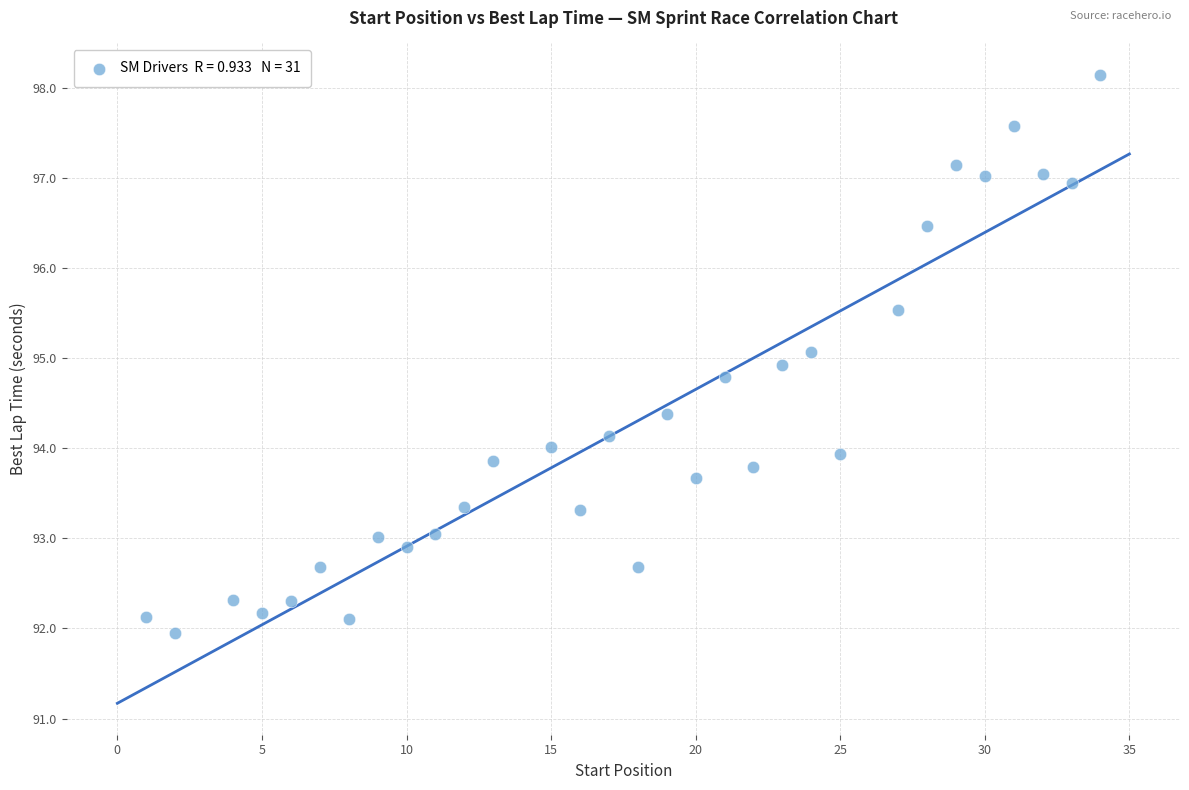

What is the range of Y values (max minus min)?

6.2